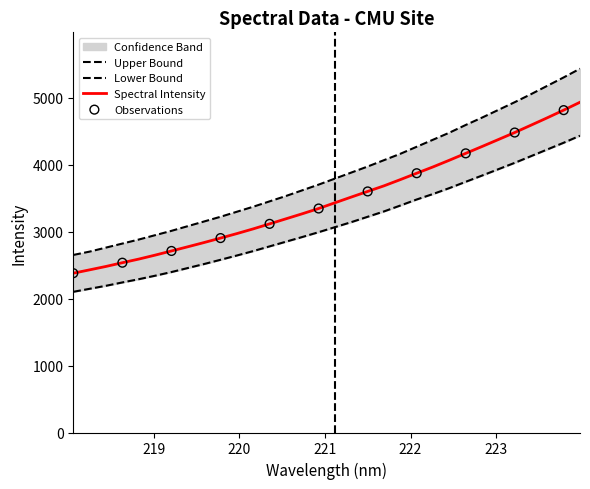

What is the change in value from 218.6332 to 221.6902?

+1147.6